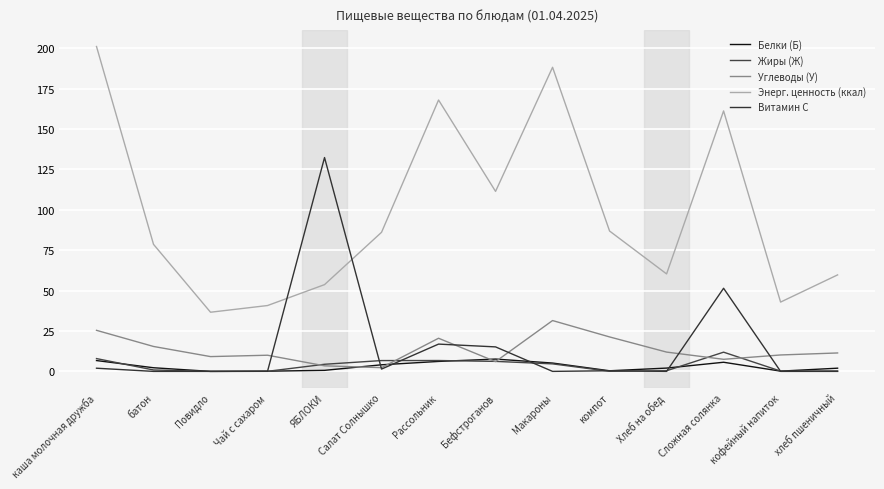

True or false: Углеводы (У) and Энерг. ценность (ккал) cross at least once.

False